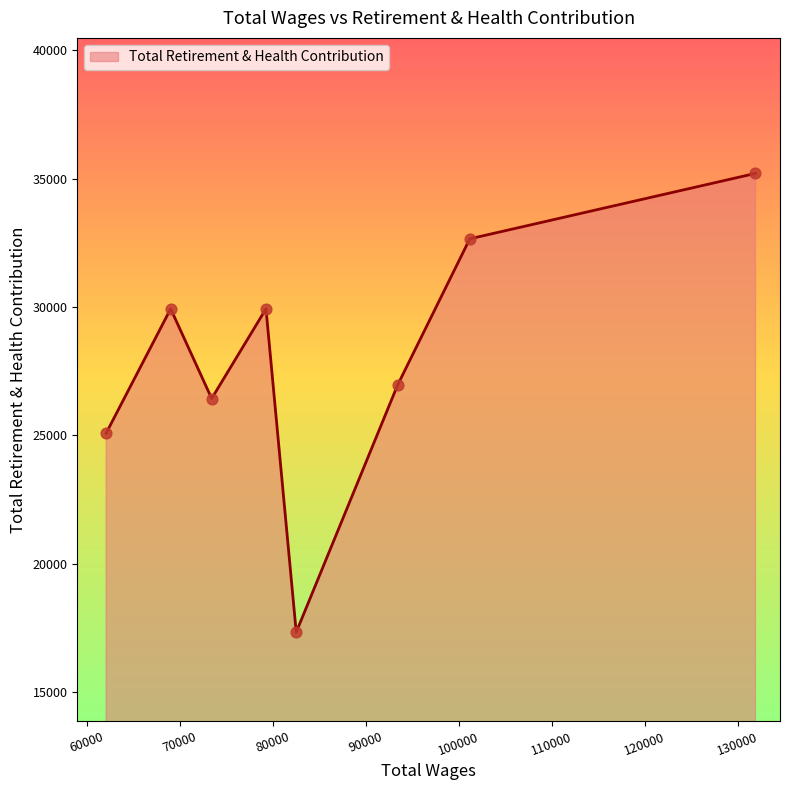

What is the average value?

27942